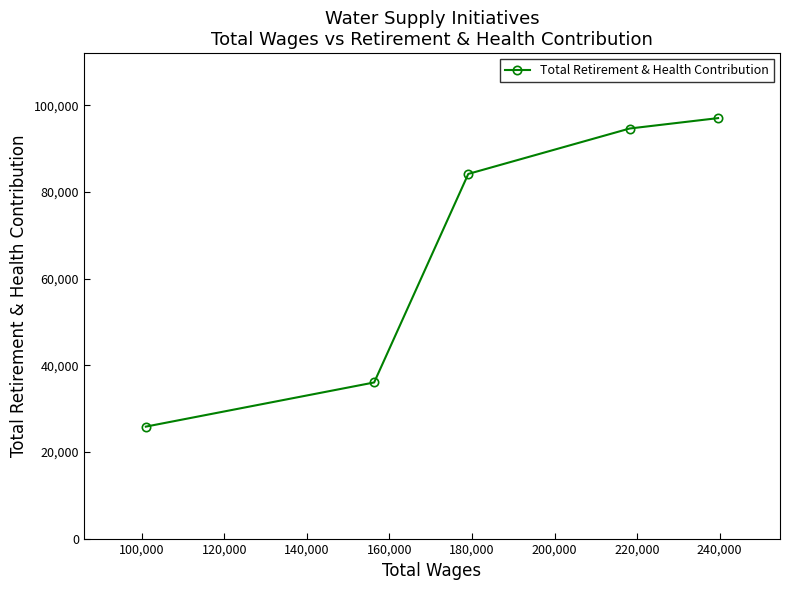

What is the average value?

67563